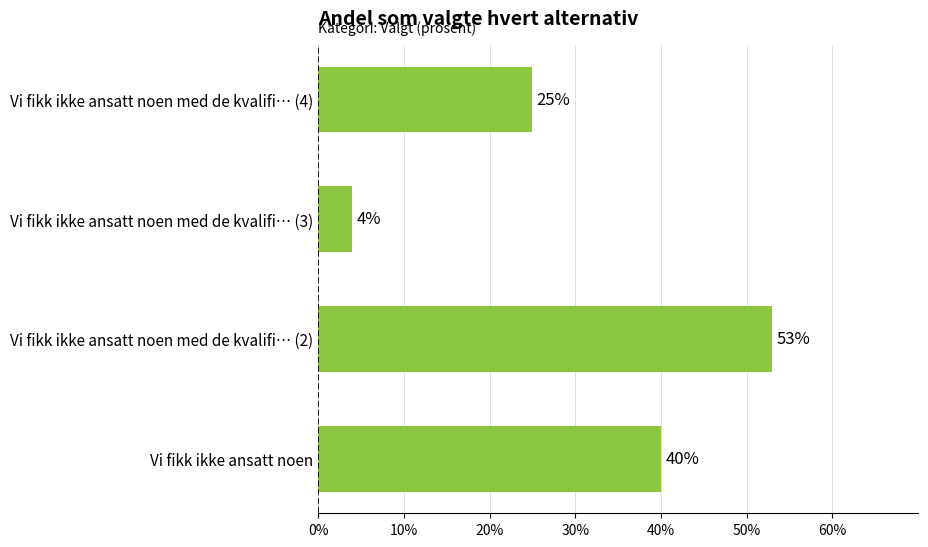

What is the difference between the maximum and minimum values?

49